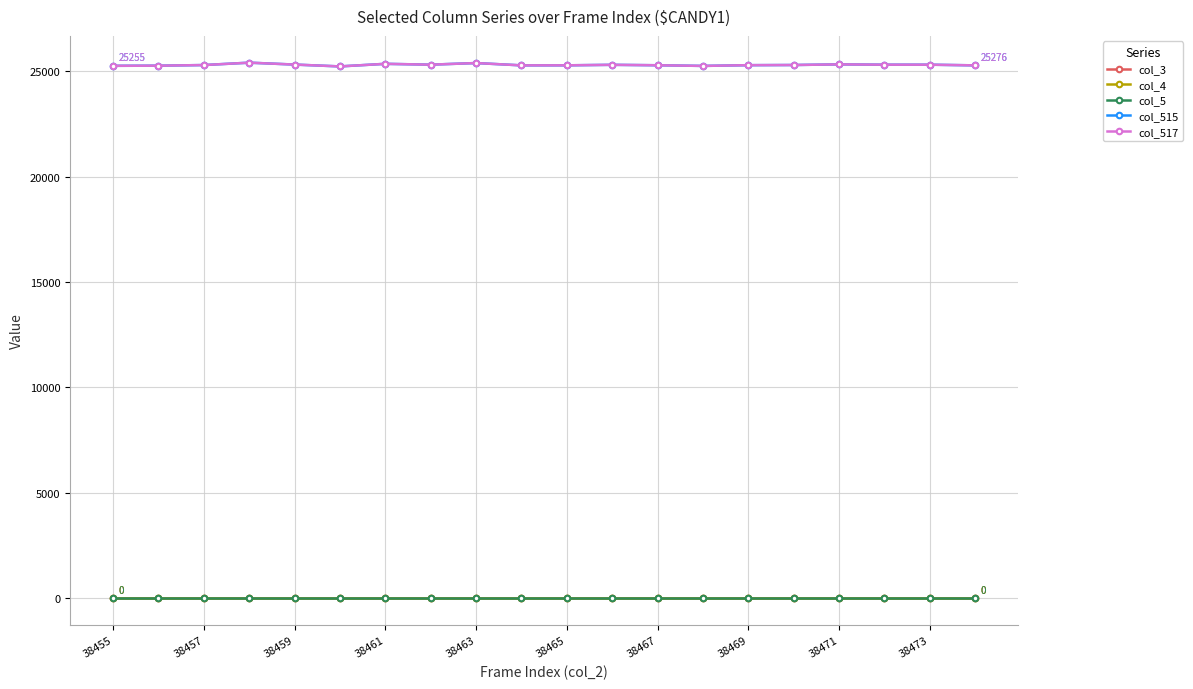

True or false: col_4 and col_5 cross at least once.

False